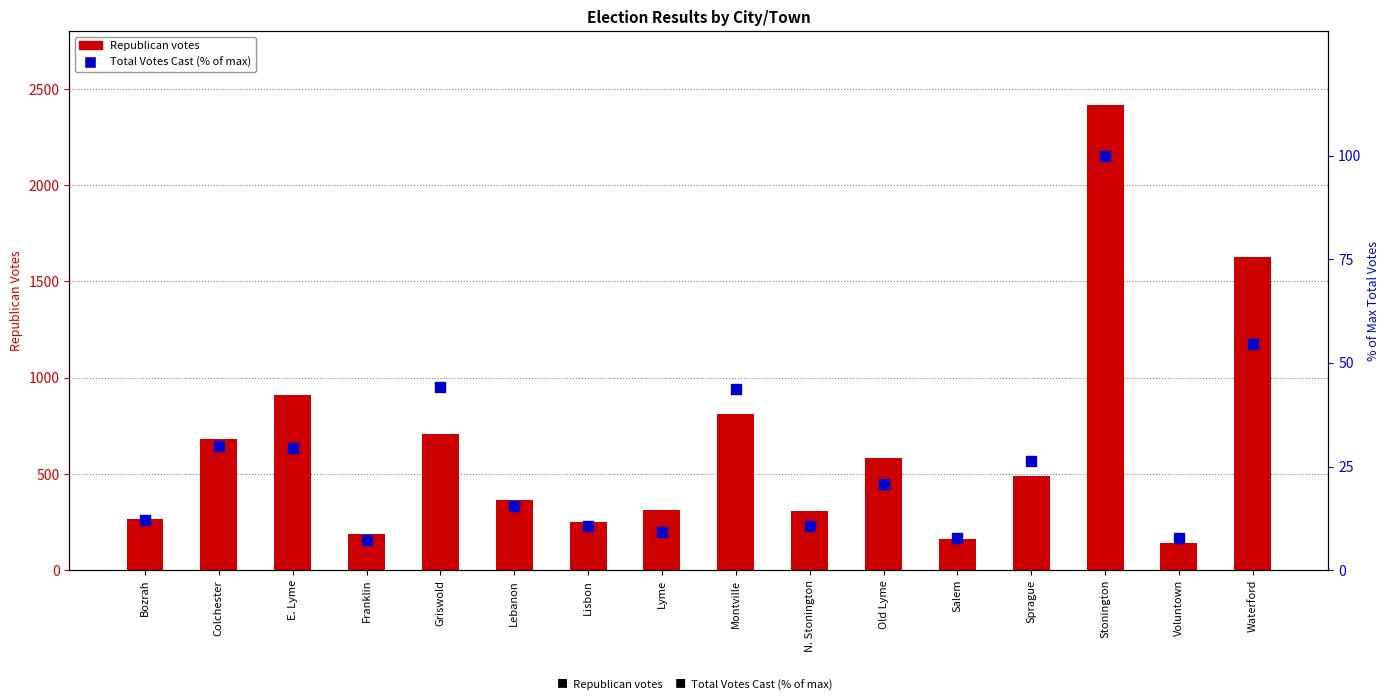

At how many categories does at least one series exceed 197?

13